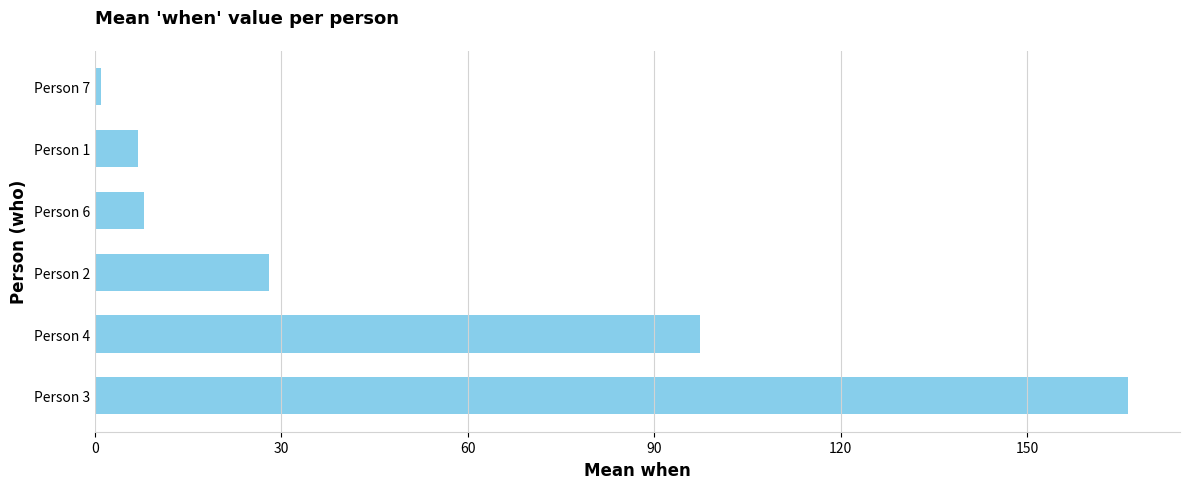

What is the sum of all values?

307.6